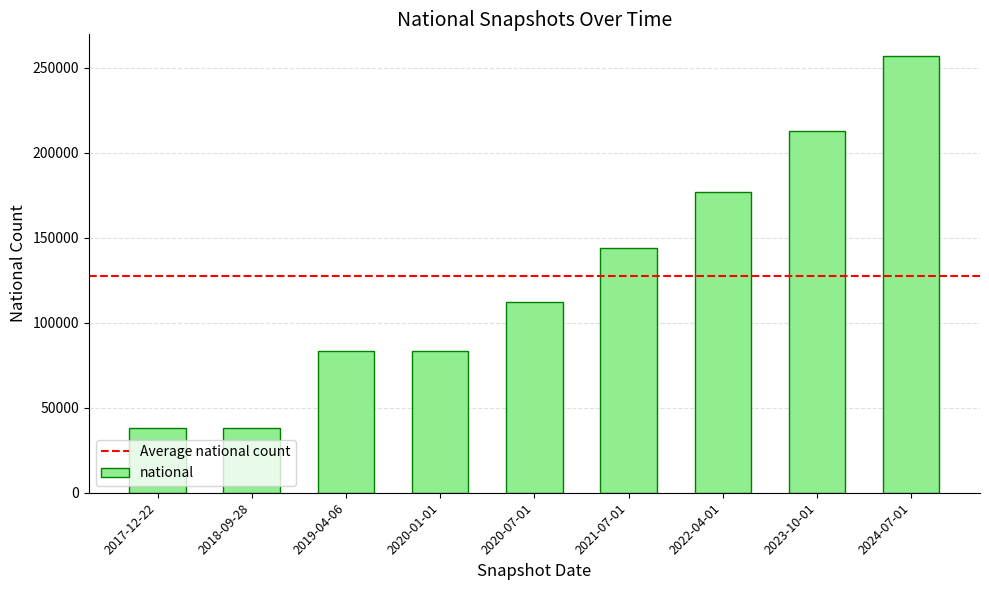

What is the minimum value shown in the chart?

38128